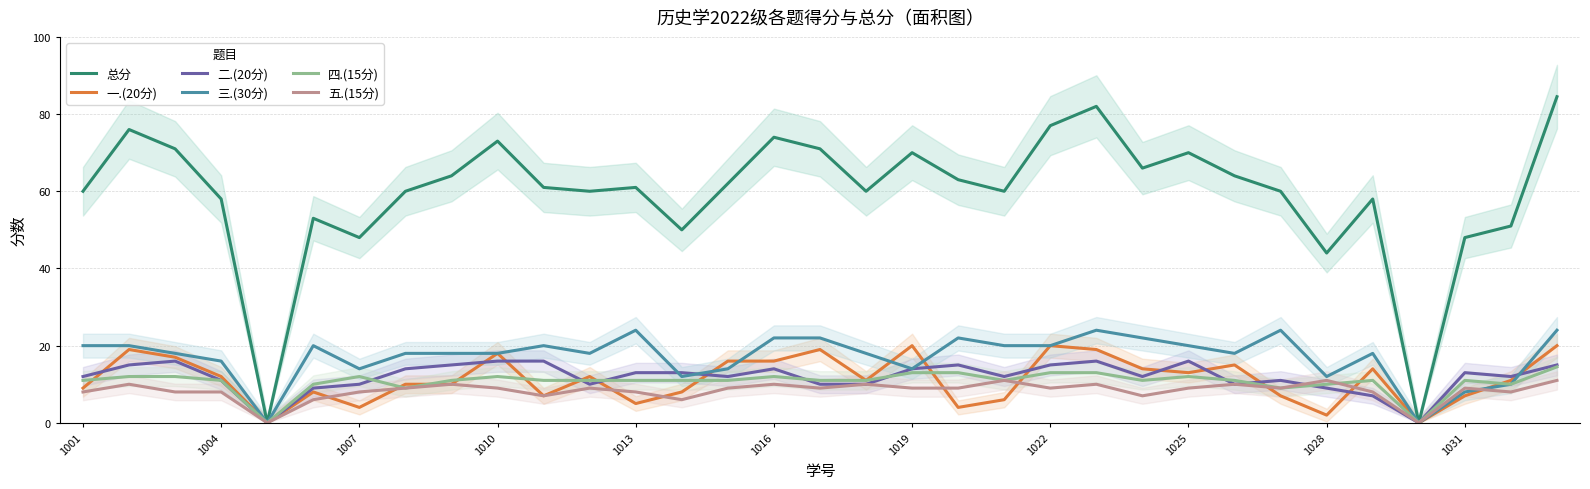

How many positive values does the 总分 series have?

31